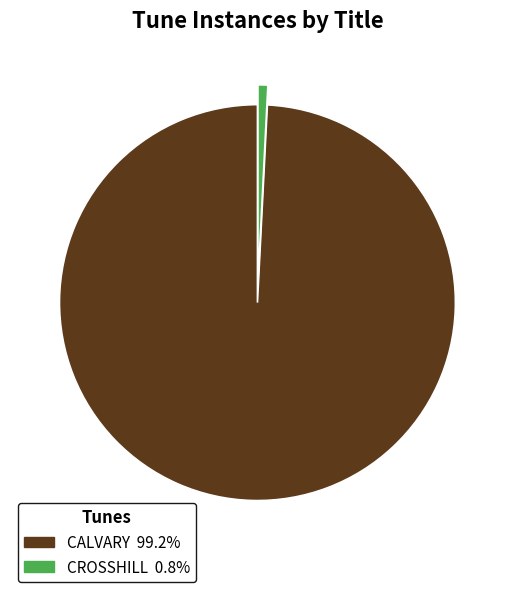

Which has a higher value, CROSSHILL or CALVARY?

CALVARY